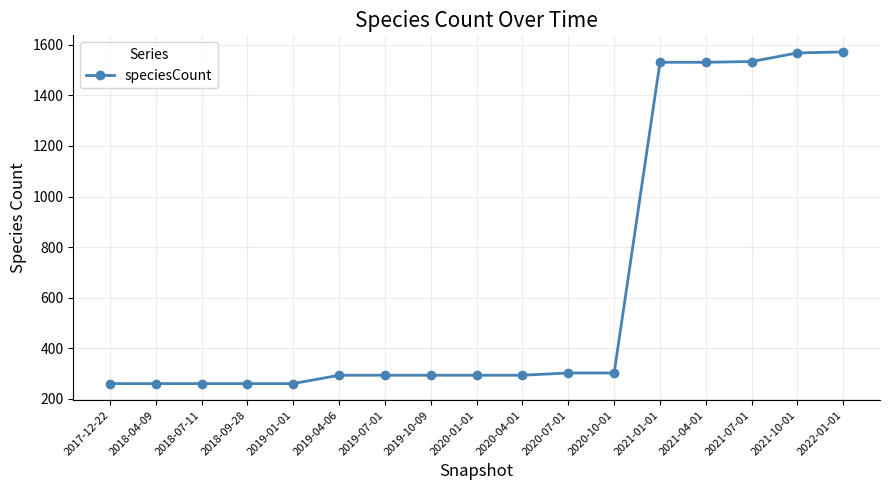

What is the difference between the maximum and minimum values?

1312